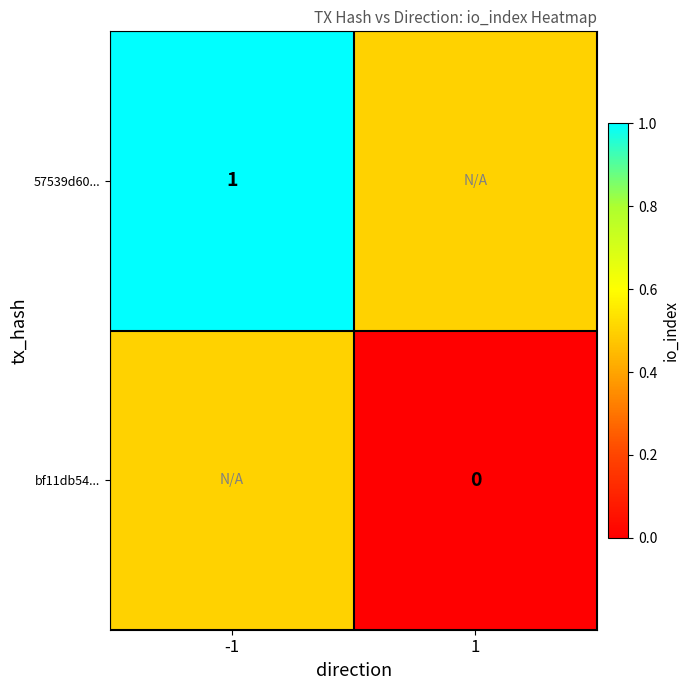

The 57539d60... series shows 1.0 at -1. True or false?

True